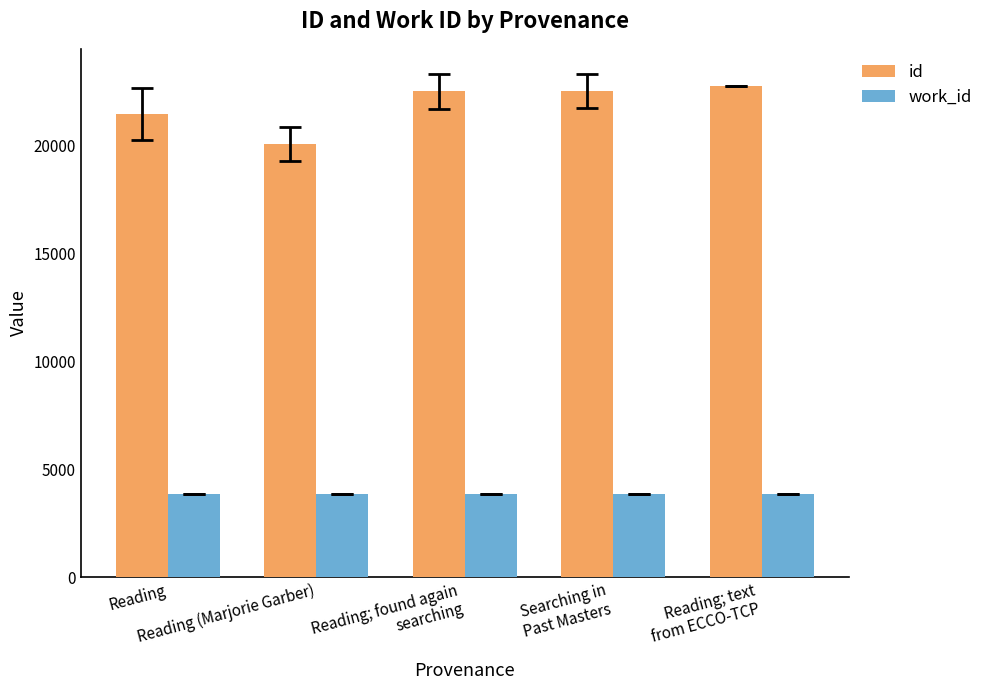

At how many categories does at least one series exceed 12129?

5